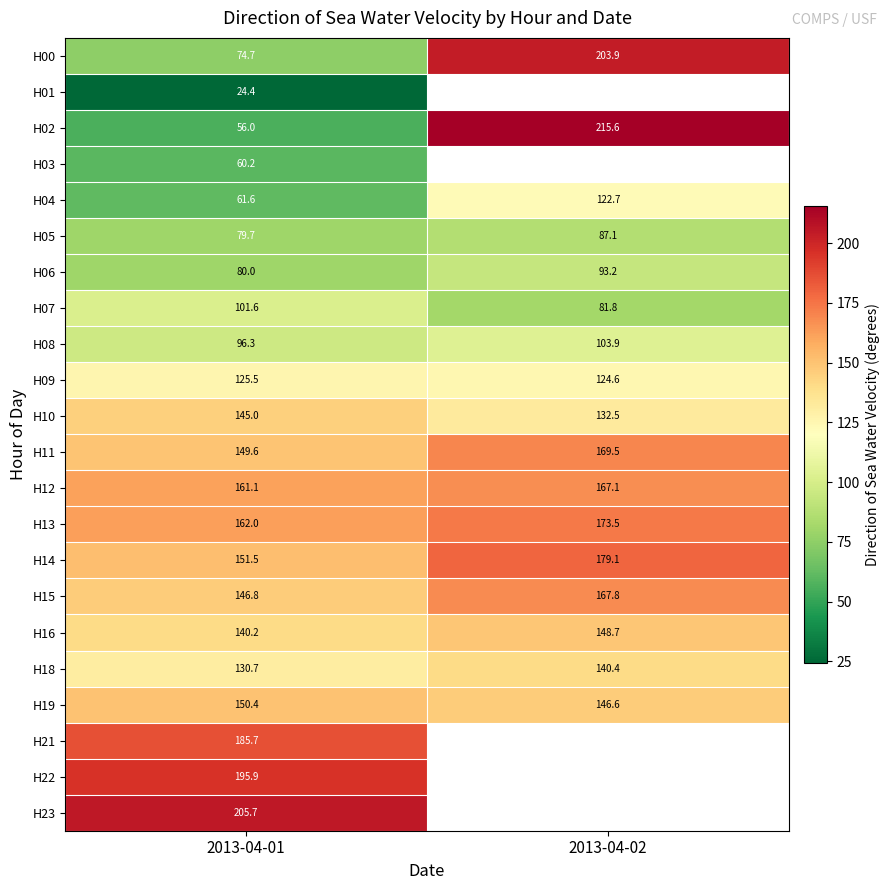

The value of H22 at 2013-04-01 is 195.9. True or false?

True